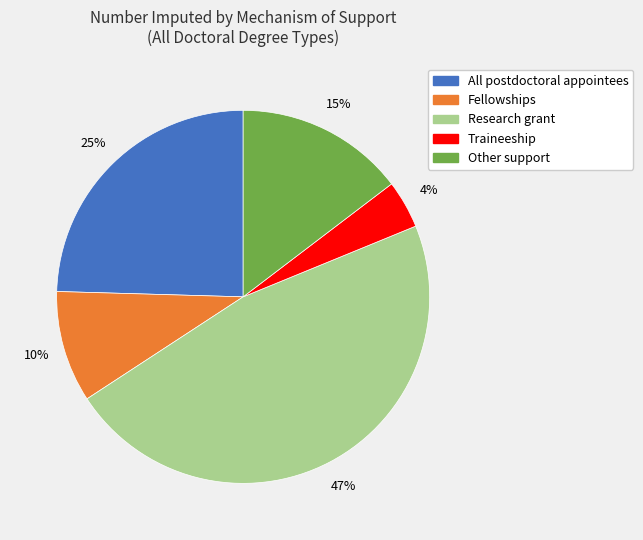

Is it true that All postdoctoral appointees is 33% of the pie?

False